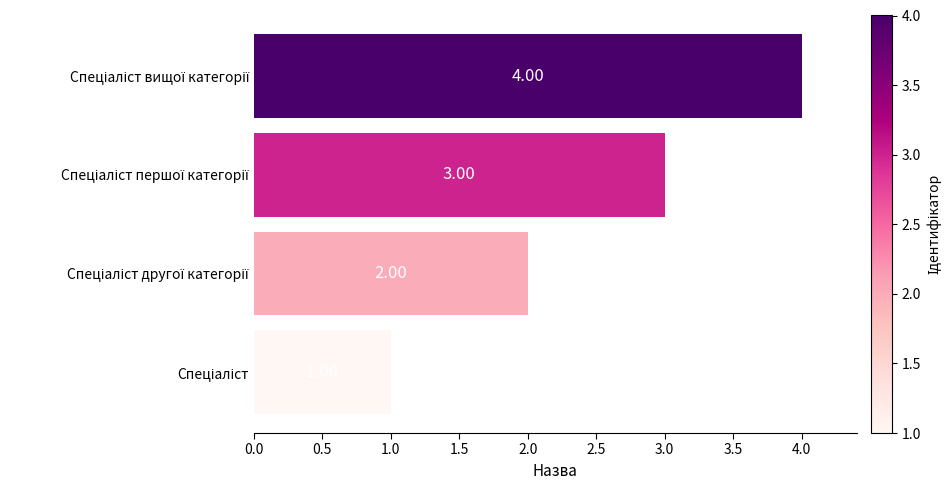

What is the difference between the maximum and minimum values?

3